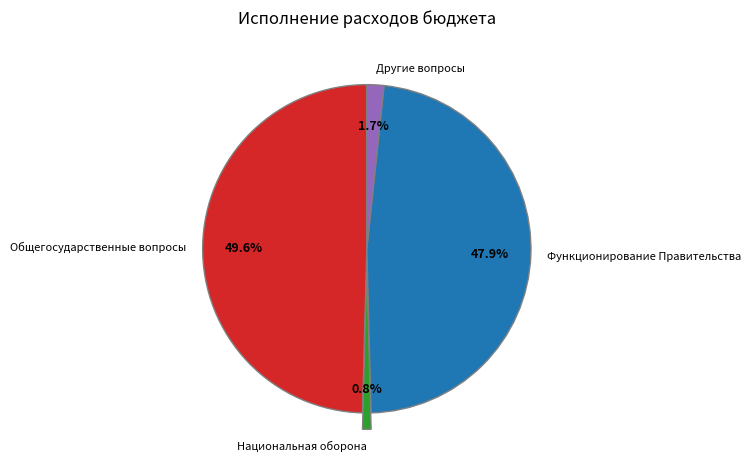

How many slices are in this pie chart?

4